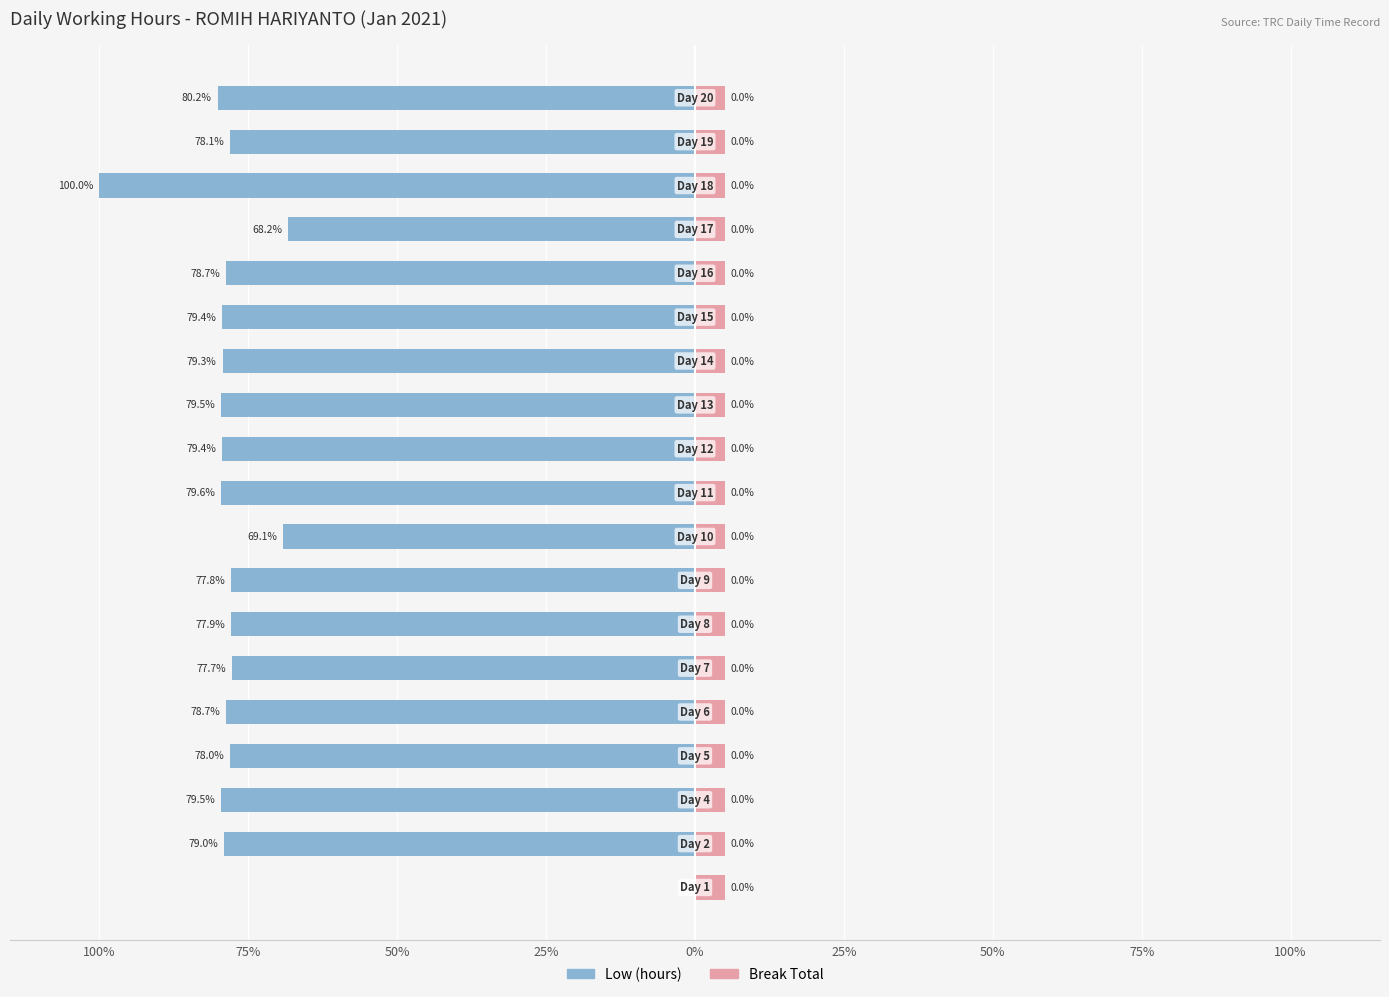

Reading left to right, what are all the values shown in this chart?

Low (hours): 0.0	-79.0	-79.5	-78.0	-78.7	-77.7	-77.9	-77.8	-69.1	-79.6	-79.4	-79.5	-79.3	-79.4	-78.7	-68.2	-100.0	-78.1	-80.2
Break Total (0): 0.6	0.6	0.6	0.6	0.6	0.6	0.6	0.6	0.6	0.6	0.6	0.6	0.6	0.6	0.6	0.6	0.6	0.6	0.6